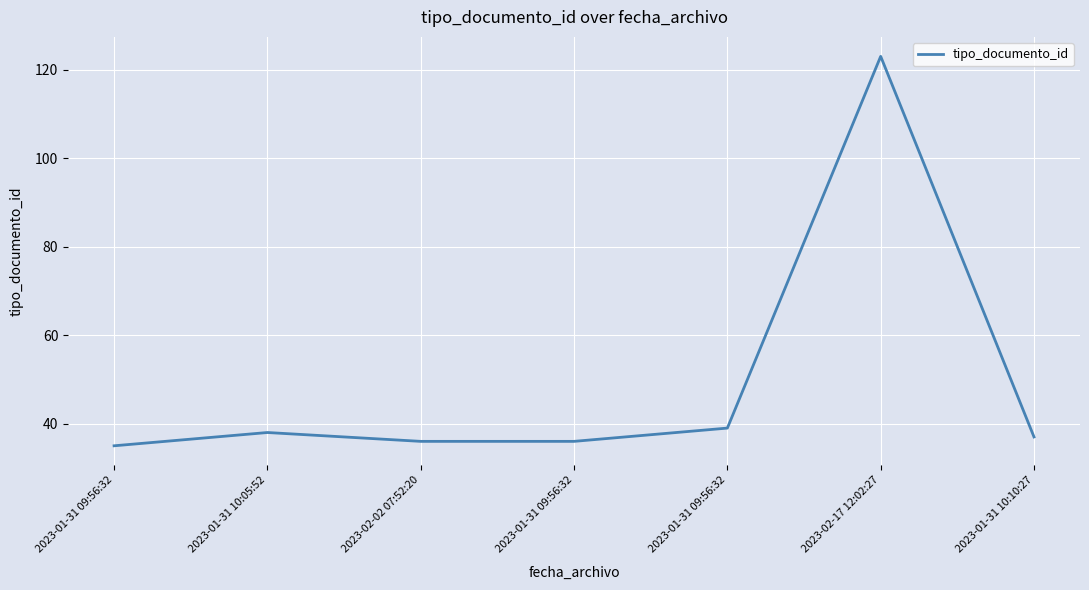

How many values are below 37?

3